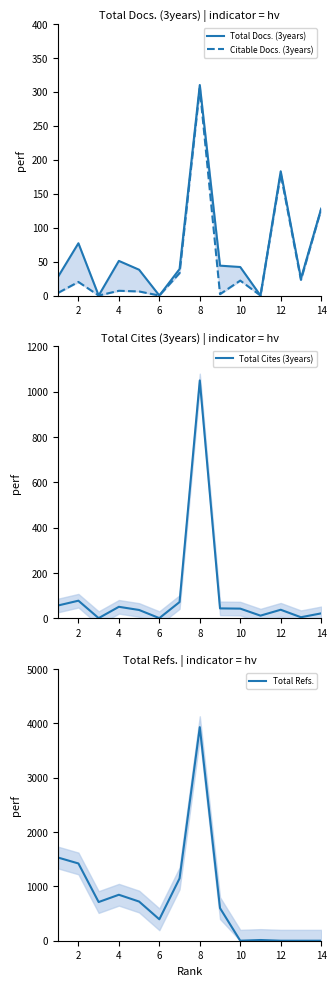

Which series has the largest total across all categories?

Total Refs.